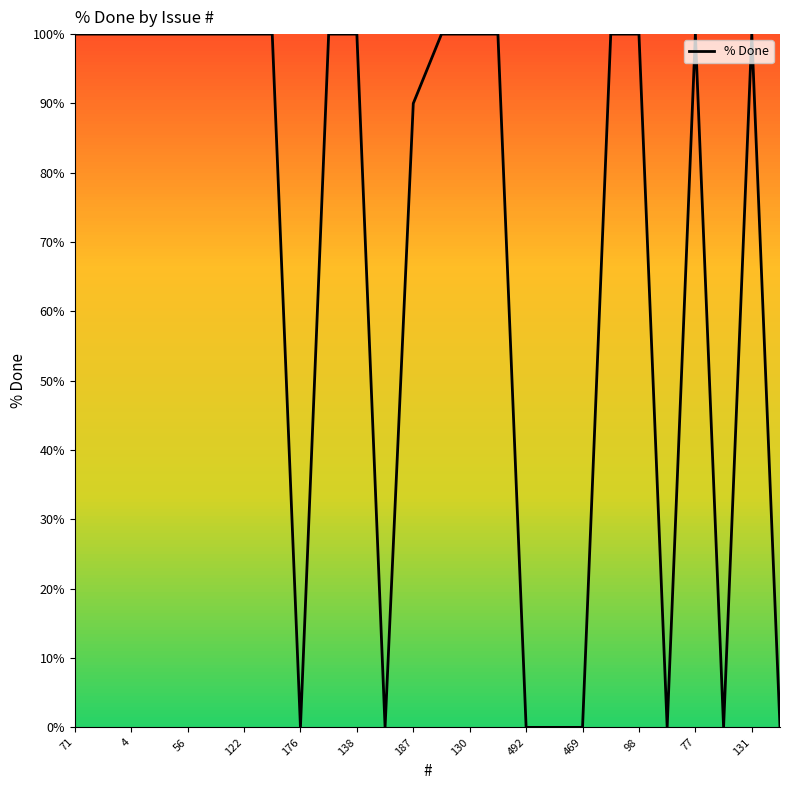

What is the difference between the maximum and minimum values?

100